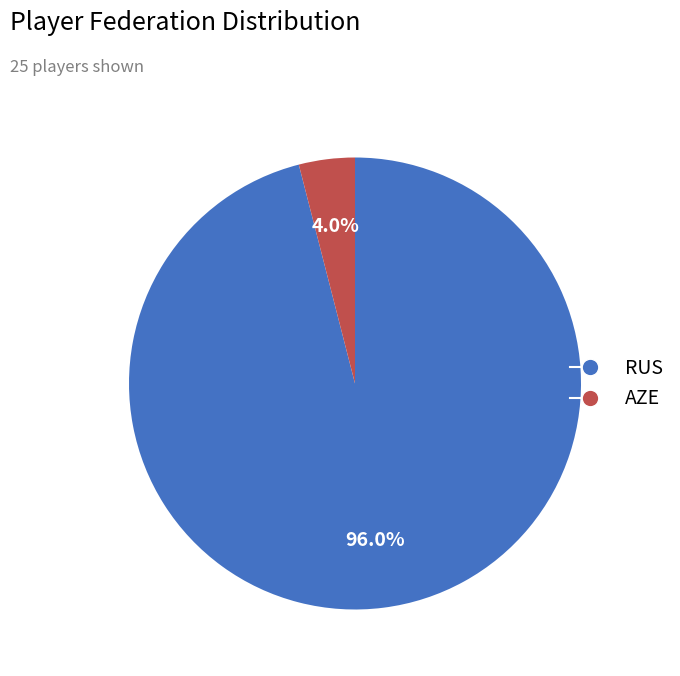

Count the number of slices in the pie.

2